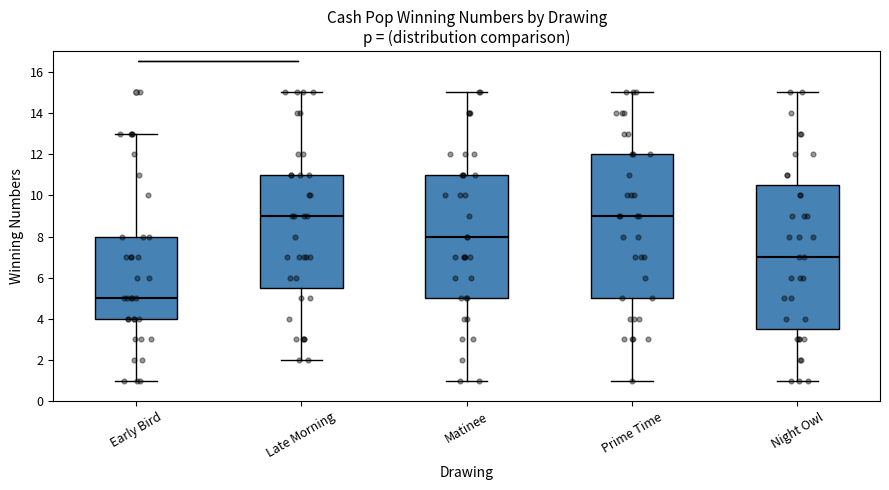

Which box's median line is the lowest?

Early Bird